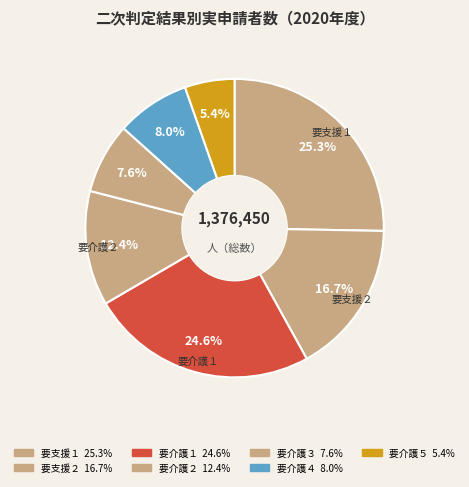

How many slices are in this pie chart?

7